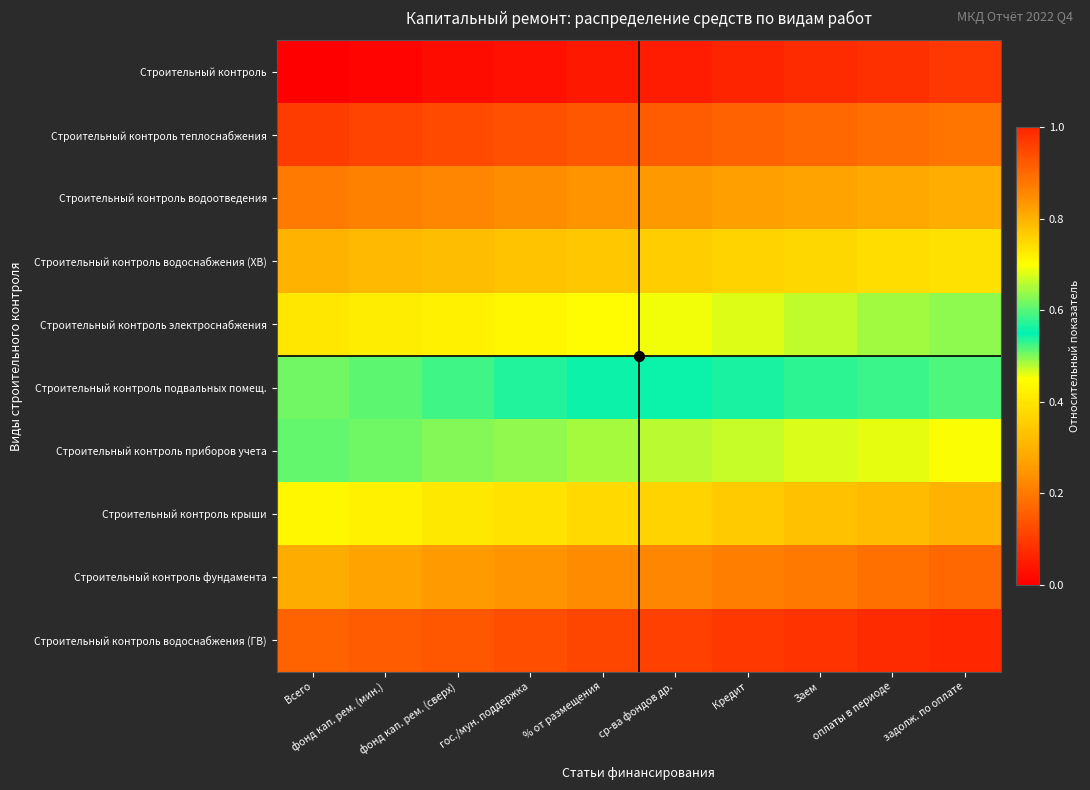

Reading left to right, extract all data points from this chart.

Строительный контроль: Всего=0.0	фонд кап. рем. (мин.)=0.0	фонд кап. рем. (сверх)=0.0	гос./мун. поддержка=0.0	% от размещения=0.0	ср-ва фондов др.=0.1	Кредит=0.1	Заем=0.1	оплаты в периоде=0.1	задолж. по оплате=0.1
Строительный контроль теплоснабжения: Всего=0.1	фонд кап. рем. (мин.)=0.1	фонд кап. рем. (сверх)=0.1	гос./мун. поддержка=0.1	% от размещения=0.1	ср-ва фондов др.=0.2	Кредит=0.2	Заем=0.2	оплаты в периоде=0.2	задолж. по оплате=0.2
Строительный контроль водоотведения: Всего=0.2	фонд кап. рем. (мин.)=0.2	фонд кап. рем. (сверх)=0.2	гос./мун. поддержка=0.2	% от размещения=0.2	ср-ва фондов др.=0.3	Кредит=0.3	Заем=0.3	оплаты в периоде=0.3	задолж. по оплате=0.3
Строительный контроль водоснабжения (ХВ): Всего=0.3	фонд кап. рем. (мин.)=0.3	фонд кап. рем. (сверх)=0.3	гос./мун. поддержка=0.3	% от размещения=0.3	ср-ва фондов др.=0.4	Кредит=0.4	Заем=0.4	оплаты в периоде=0.4	задолж. по оплате=0.4
Строительный контроль электроснабжения: Всего=0.4	фонд кап. рем. (мин.)=0.4	фонд кап. рем. (сверх)=0.4	гос./мун. поддержка=0.4	% от размещения=0.4	ср-ва фондов др.=0.5	Кредит=0.5	Заем=0.5	оплаты в периоде=0.5	задолж. по оплате=0.5
Строительный контроль подвальных помещ.: Всего=0.5	фонд кап. рем. (мин.)=0.5	фонд кап. рем. (сверх)=0.5	гос./мун. поддержка=0.5	% от размещения=0.5	ср-ва фондов др.=0.6	Кредит=0.6	Заем=0.6	оплаты в периоде=0.6	задолж. по оплате=0.6
Строительный контроль приборов учета: Всего=0.6	фонд кап. рем. (мин.)=0.6	фонд кап. рем. (сверх)=0.6	гос./мун. поддержка=0.6	% от размещения=0.6	ср-ва фондов др.=0.7	Кредит=0.7	Заем=0.7	оплаты в периоде=0.7	задолж. по оплате=0.7
Строительный контроль крыши: Всего=0.7	фонд кап. рем. (мин.)=0.7	фонд кап. рем. (сверх)=0.7	гос./мун. поддержка=0.7	% от размещения=0.7	ср-ва фондов др.=0.8	Кредит=0.8	Заем=0.8	оплаты в периоде=0.8	задолж. по оплате=0.8
Строительный контроль фундамента: Всего=0.8	фонд кап. рем. (мин.)=0.8	фонд кап. рем. (сверх)=0.8	гос./мун. поддержка=0.8	% от размещения=0.8	ср-ва фондов др.=0.9	Кредит=0.9	Заем=0.9	оплаты в периоде=0.9	задолж. по оплате=0.9
Строительный контроль водоснабжения (ГВ): Всего=0.9	фонд кап. рем. (мин.)=0.9	фонд кап. рем. (сверх)=0.9	гос./мун. поддержка=0.9	% от размещения=0.9	ср-ва фондов др.=1.0	Кредит=1.0	Заем=1.0	оплаты в периоде=1.0	задолж. по оплате=1.0